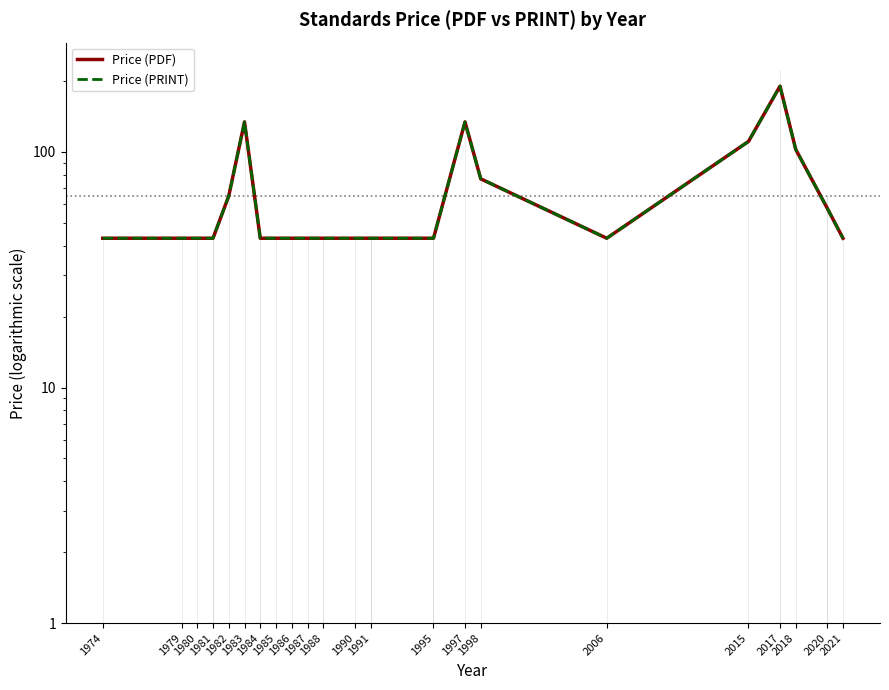

At which label does Price (PRINT) reach its peak?

2017